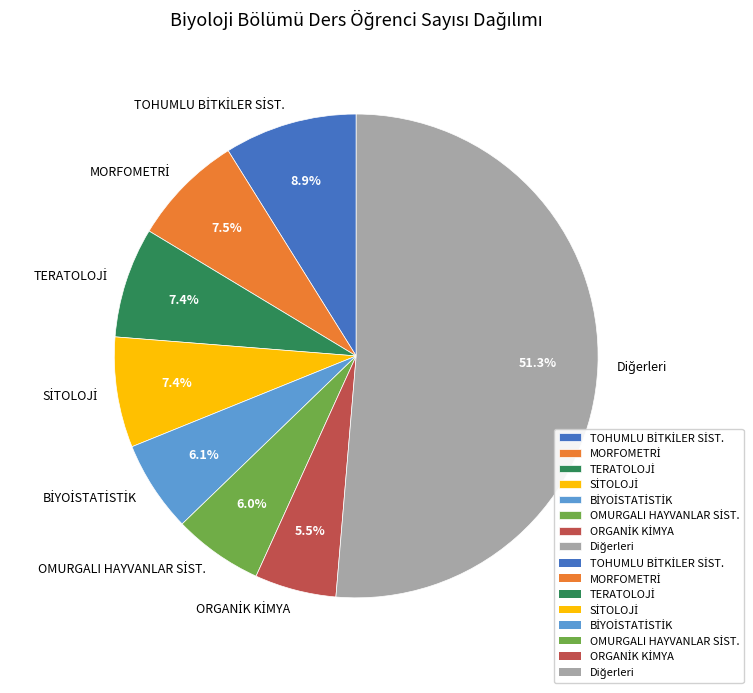

Is there a majority slice in this chart?

Yes